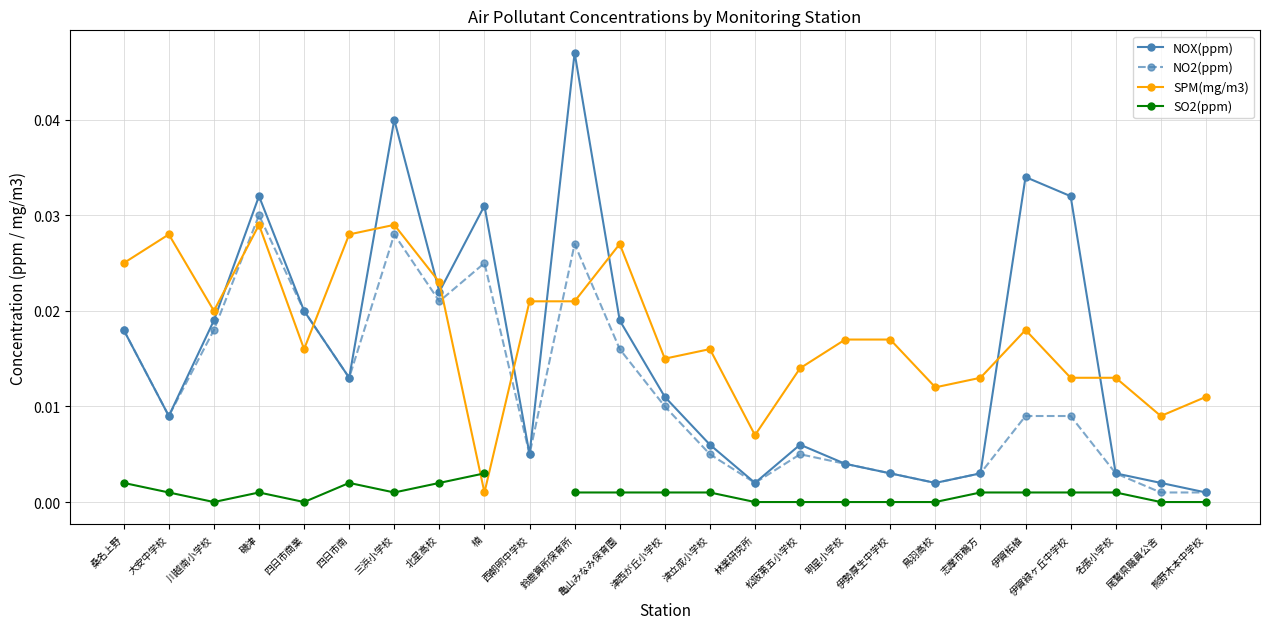

What are all the series names shown in the legend?

NOX(ppm), NO2(ppm), SPM(mg/m3), SO2(ppm)